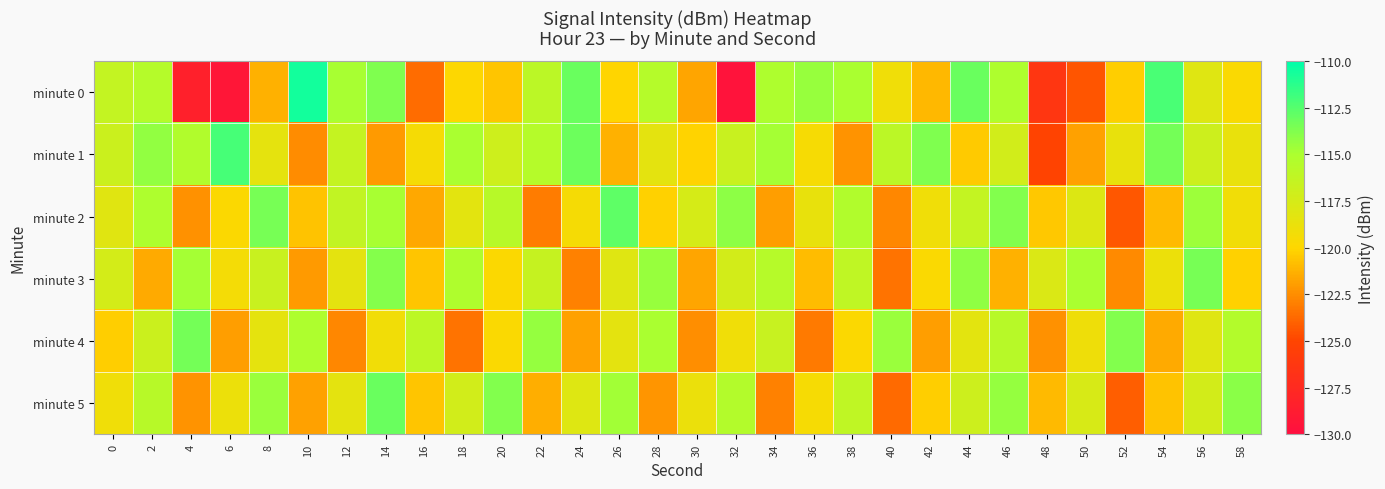

What is the spread (max minus min) of values at 52?

10.5